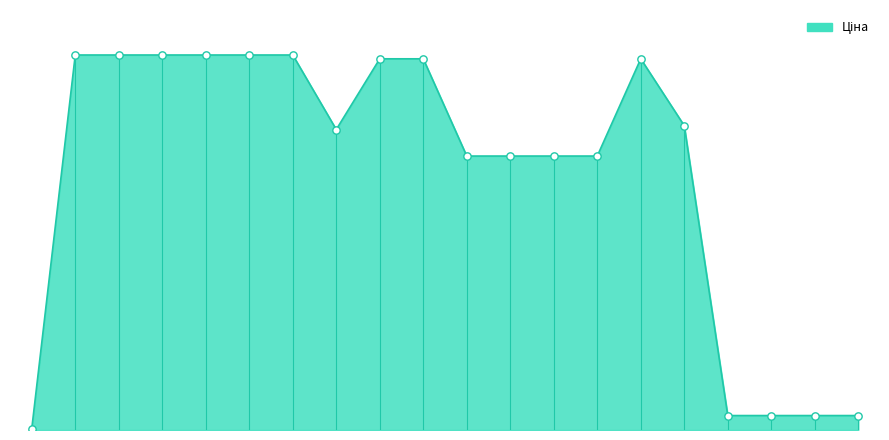

Is this an area chart (filled region under the line)?

Yes